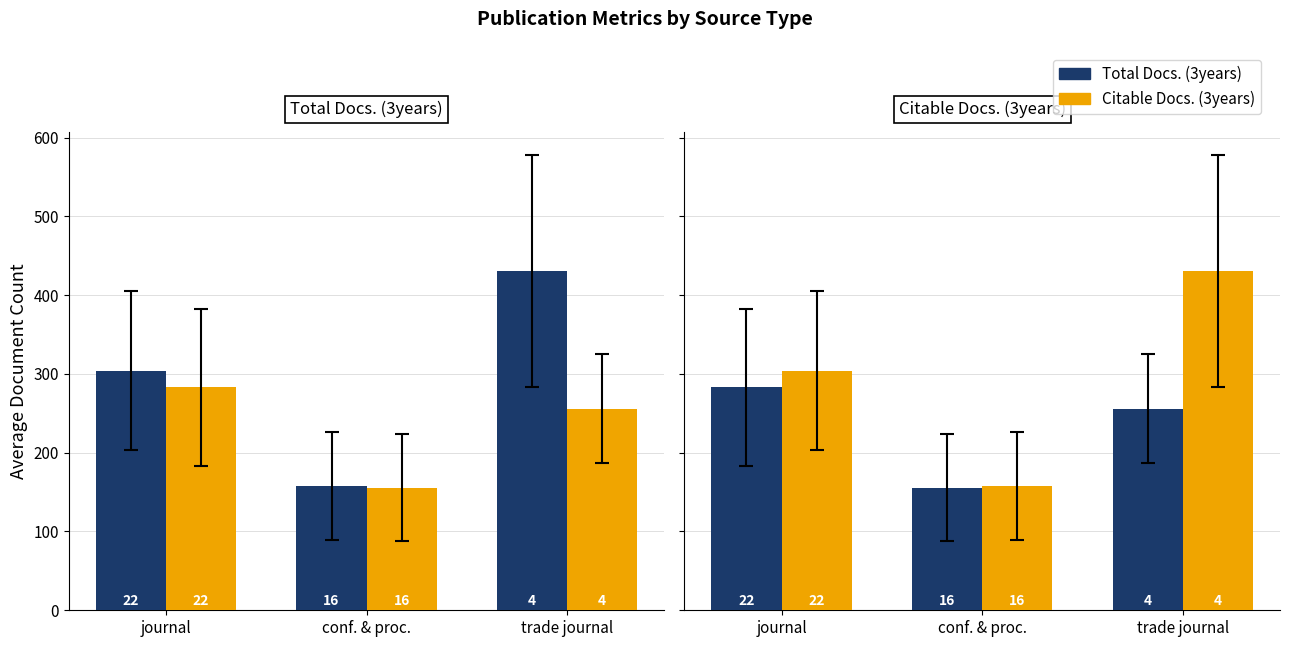

Rank the series by their maximum value, from lowest to highest.

Total Docs. (3years), Citable Docs. (3years)